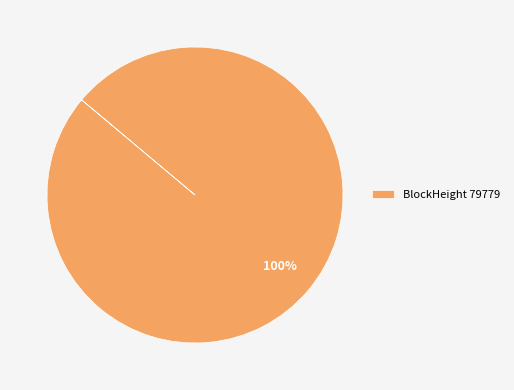

Is BlockHeight 79779 the majority of the pie?

Yes